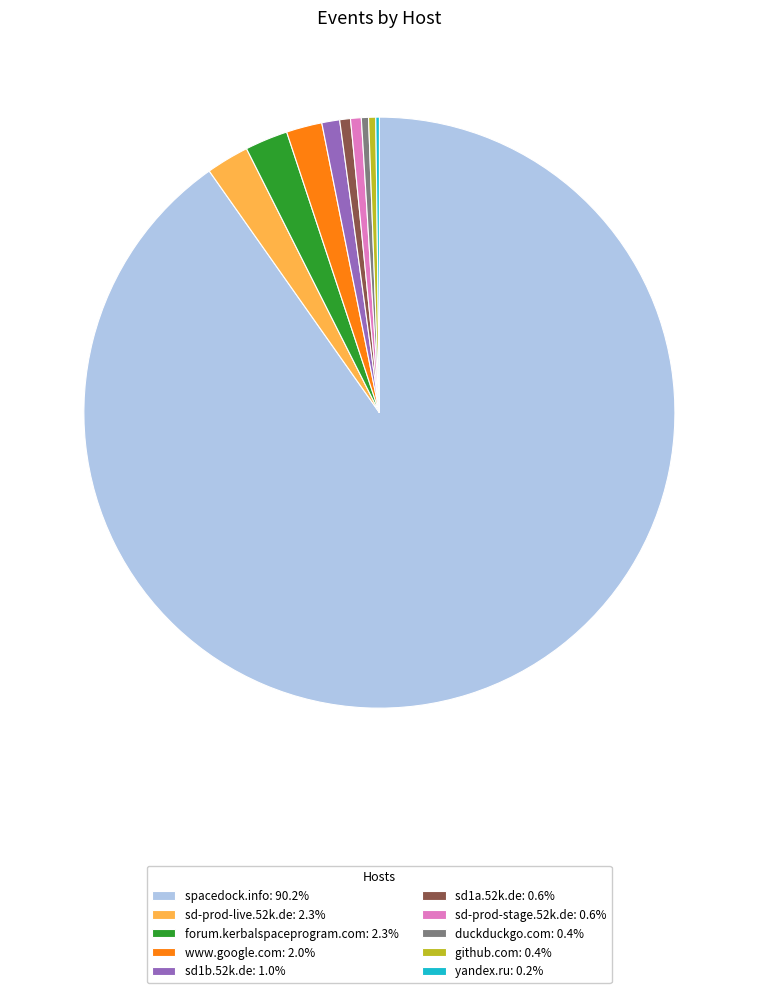

Is the sum of sd1b.52k.de: 1.0% and sd-prod-live.52k.de: 2.3% greater than half?

No